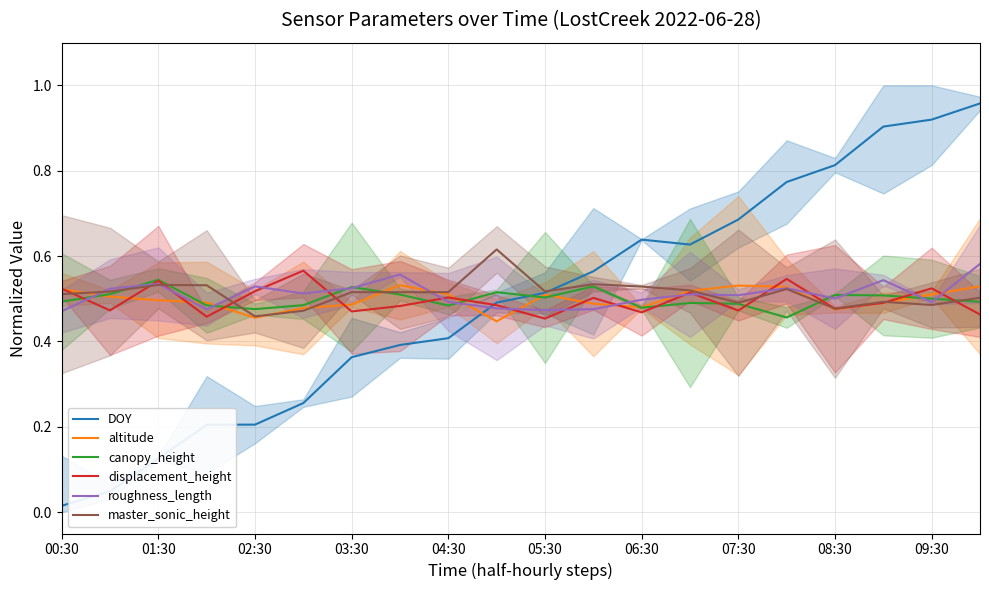

The value of altitude at 00:30 is 0.7. True or false?

False